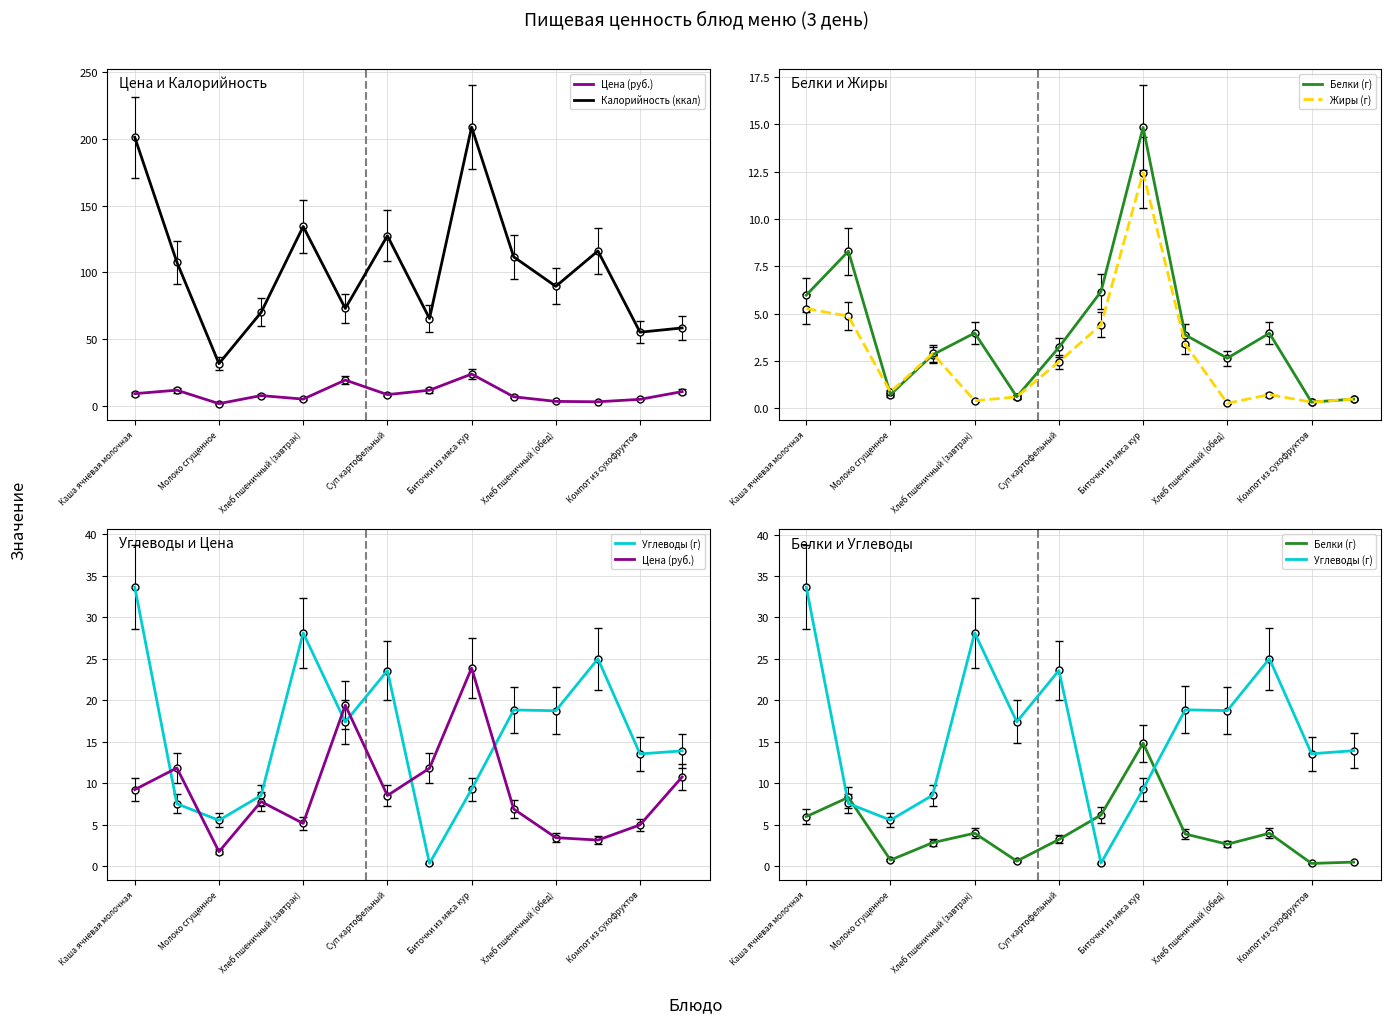

True or false: Цена (руб.) has more than 1 points higher than both neighbors.

True